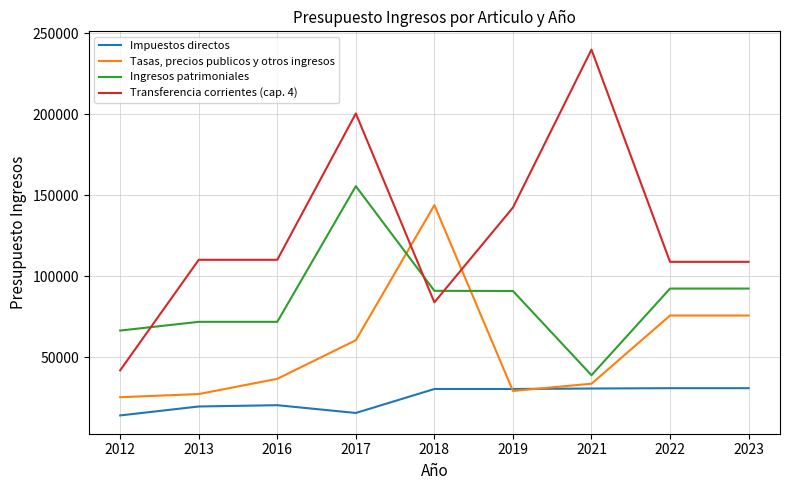

What is the spread (max minus min) of values at 2017?

184900.0